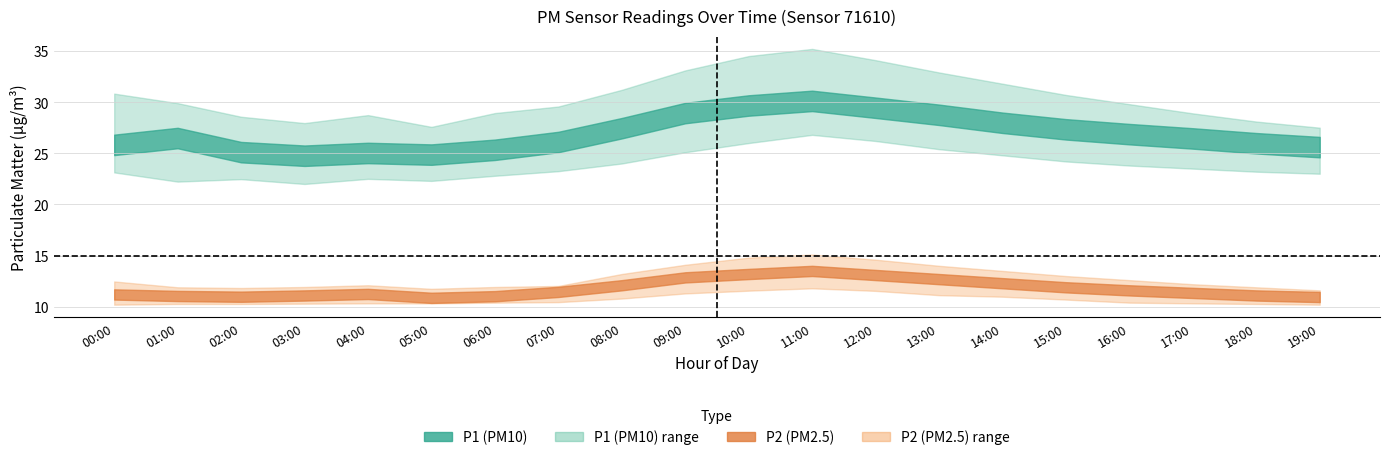

Rank the series at 06:00 from lowest to highest value.

P2_lower, P2_mean, P2_upper, P1_lower, P1_mean, P1_upper